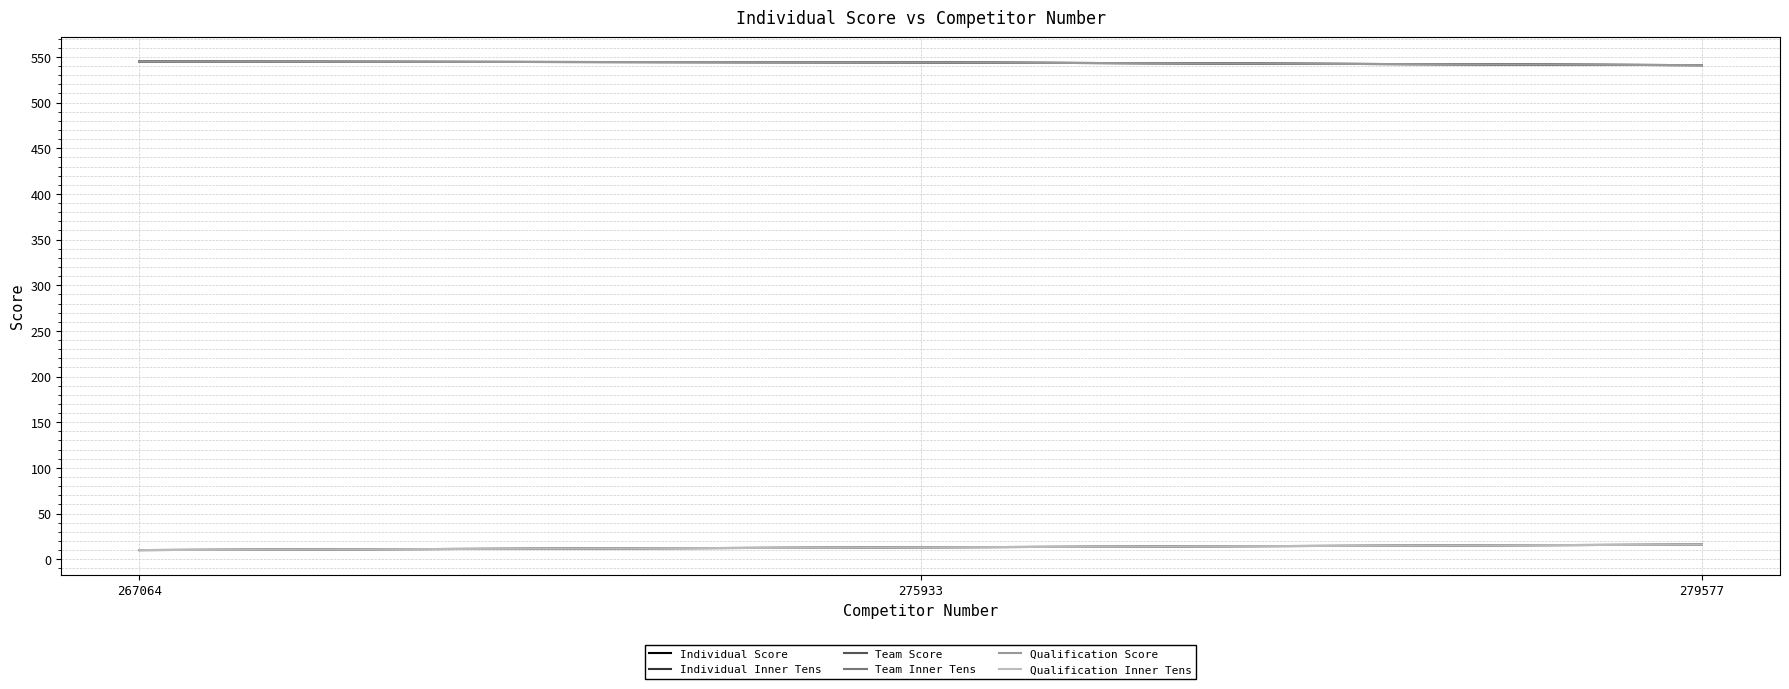

What is the average value of the Individual Inner Tens series?

13